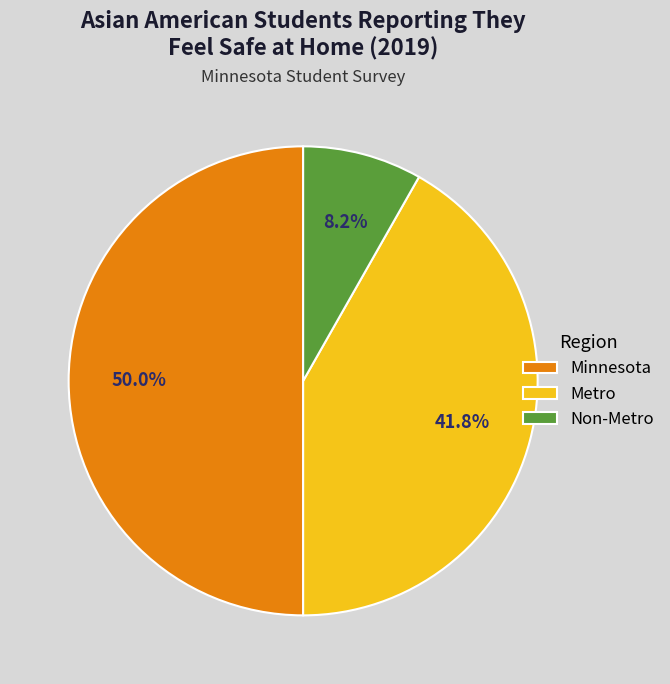

Count the number of slices in the pie.

3